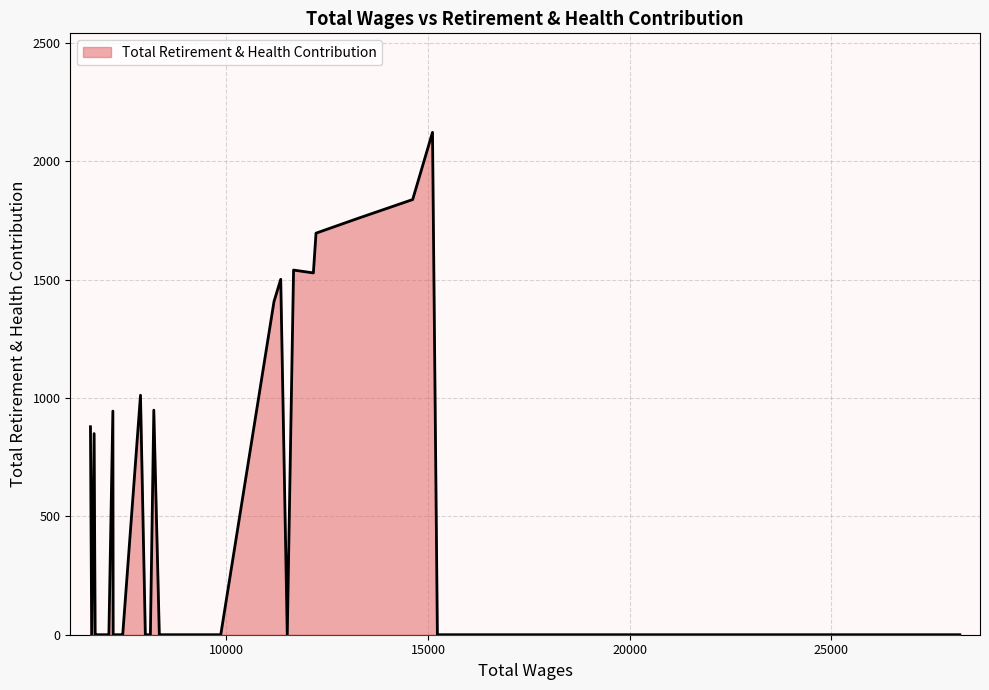

What is the sum of all values?

18034